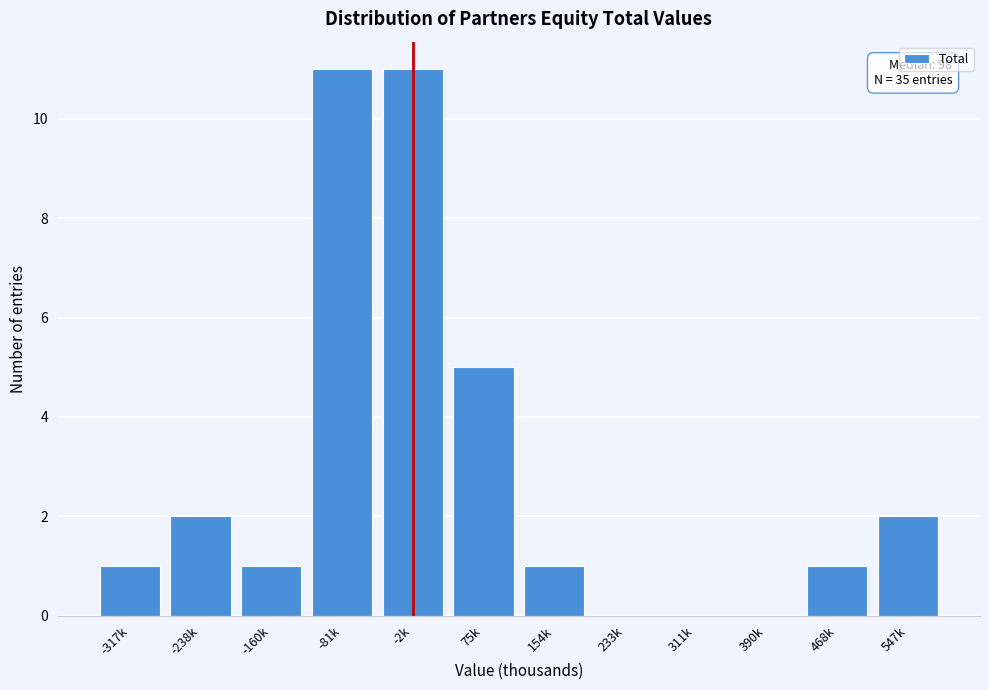

Reading left to right, what are all the values shown in this chart?

-317k=1	-238k=2	-160k=1	-81k=11	-2k=11	75k=5	154k=1	233k=0	311k=0	390k=0	468k=1	547k=2